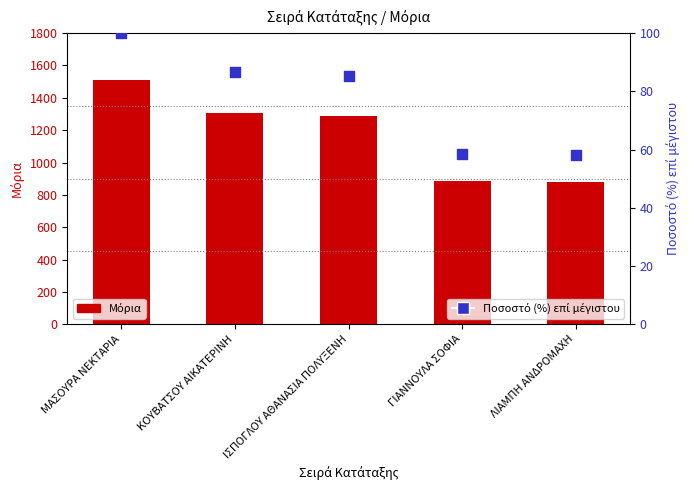

What is the total value across all series at ΙΣΠΟΓΛΟΥ ΑΘΑΝΑΣΙΑ ΠΟΛΥΞΕΝΗ?

1372.4